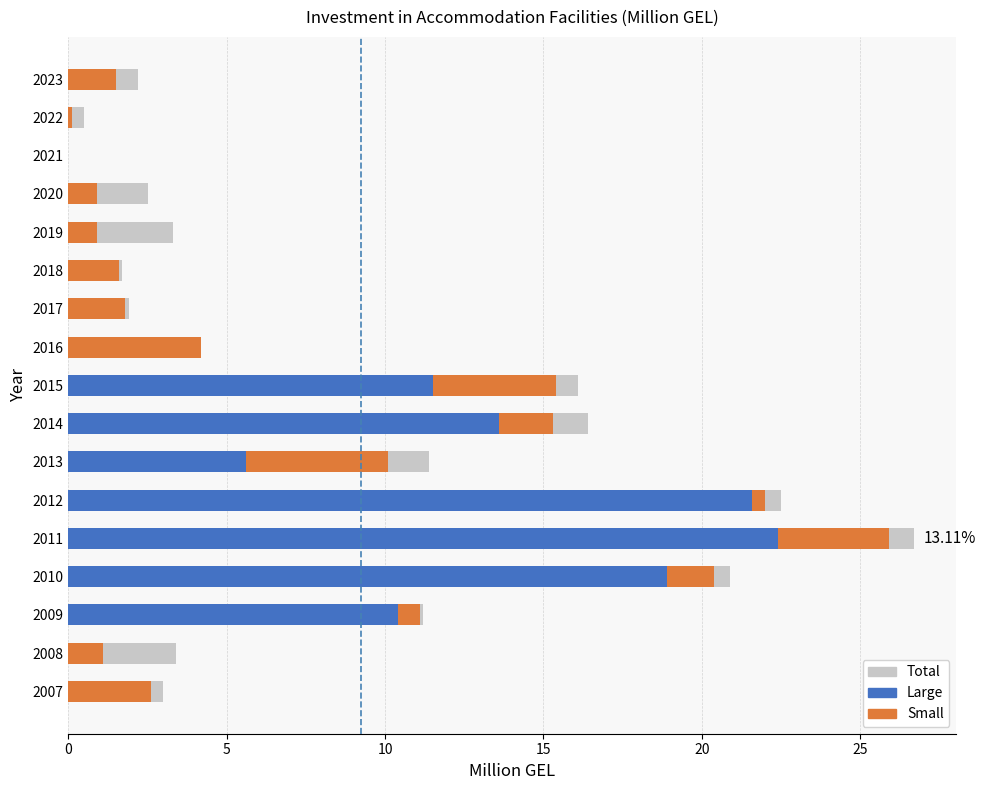

Are the bars horizontal?

Yes